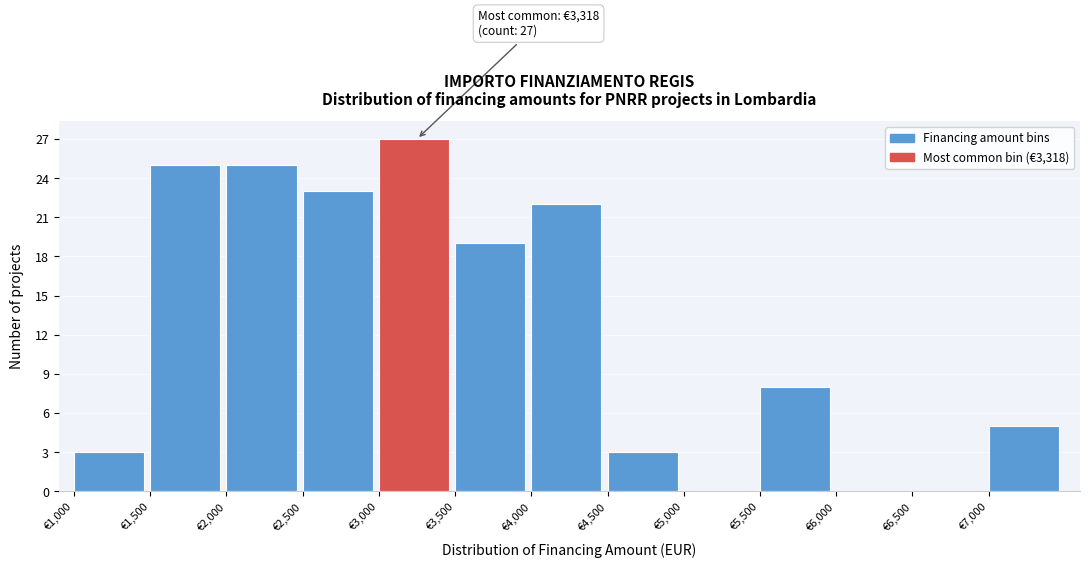

Over which range of the x-axis is the bar tallest?

3000 to 3500